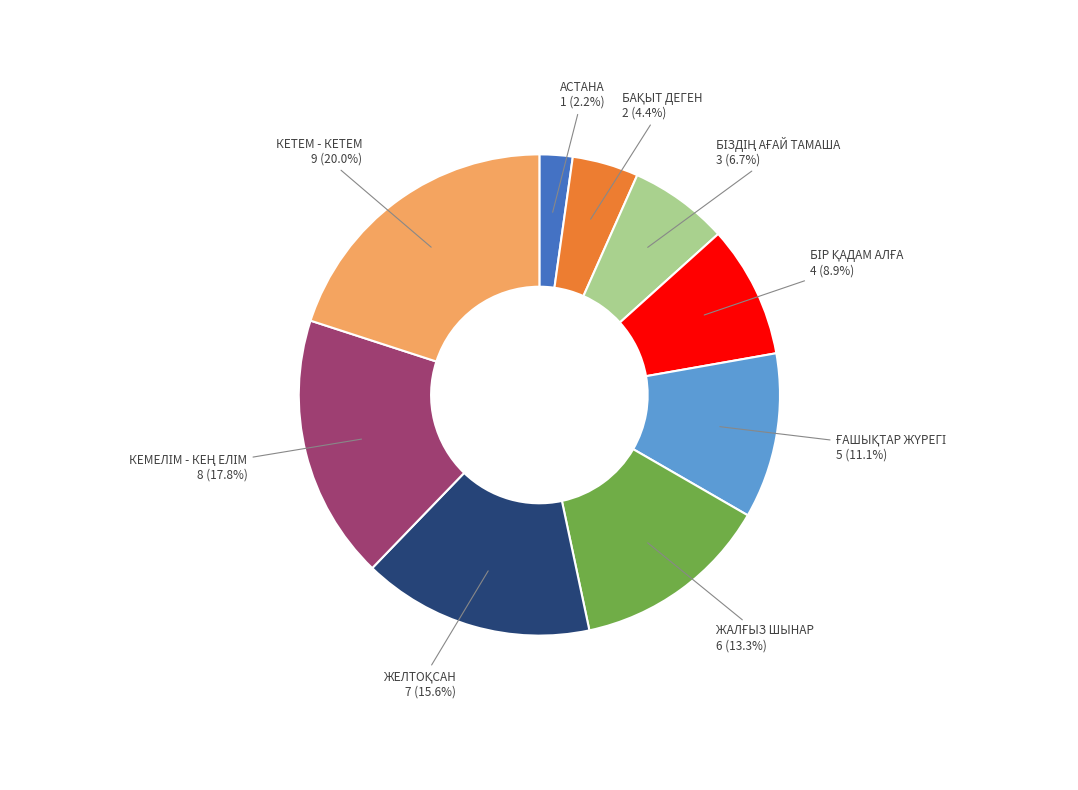

Is there any slice that represents more than half of the pie?

No